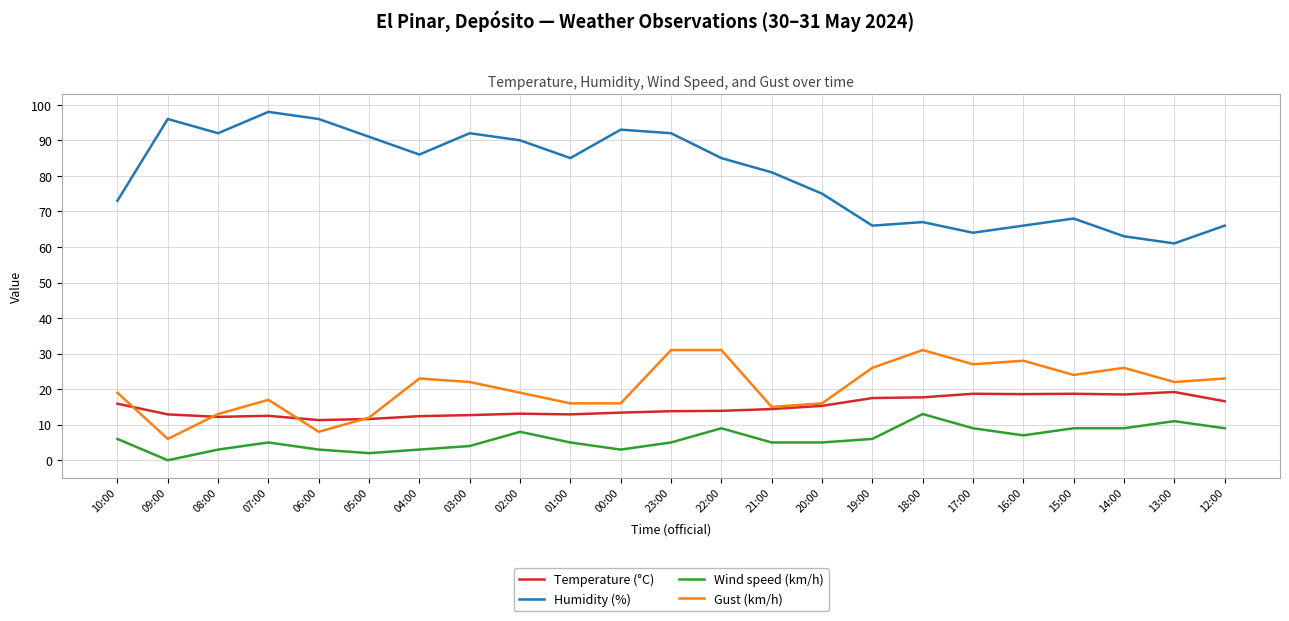

The value of Gust (km/h) at 20:00 is 16.0. True or false?

True